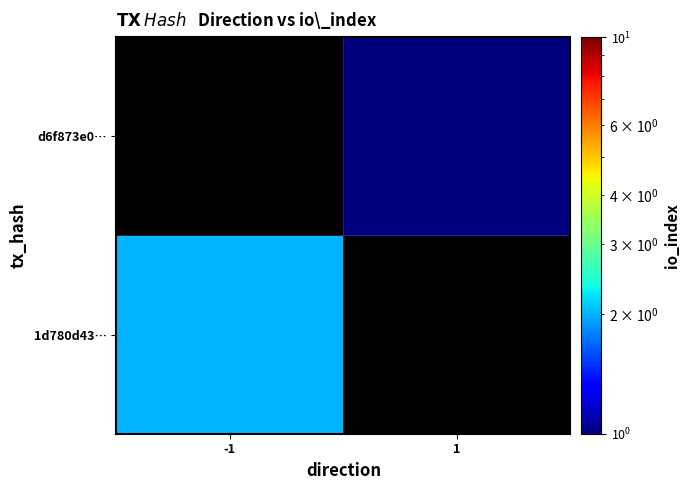

How many values in 1d780d43… are above zero?

1